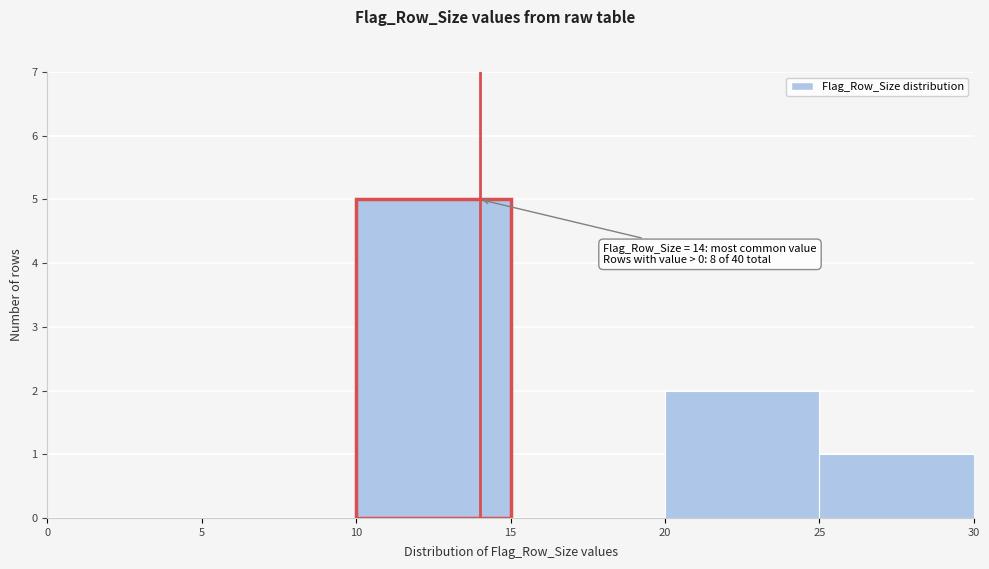

Which range on the x-axis has the tallest bar?

10 to 15